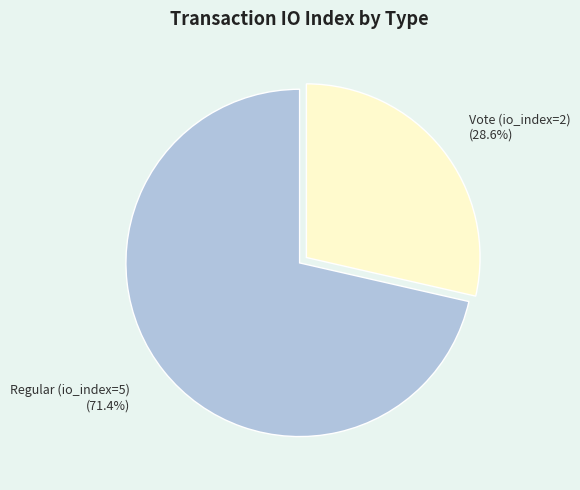

What portion of the pie excludes Regular (io_index=5)?

28.6%